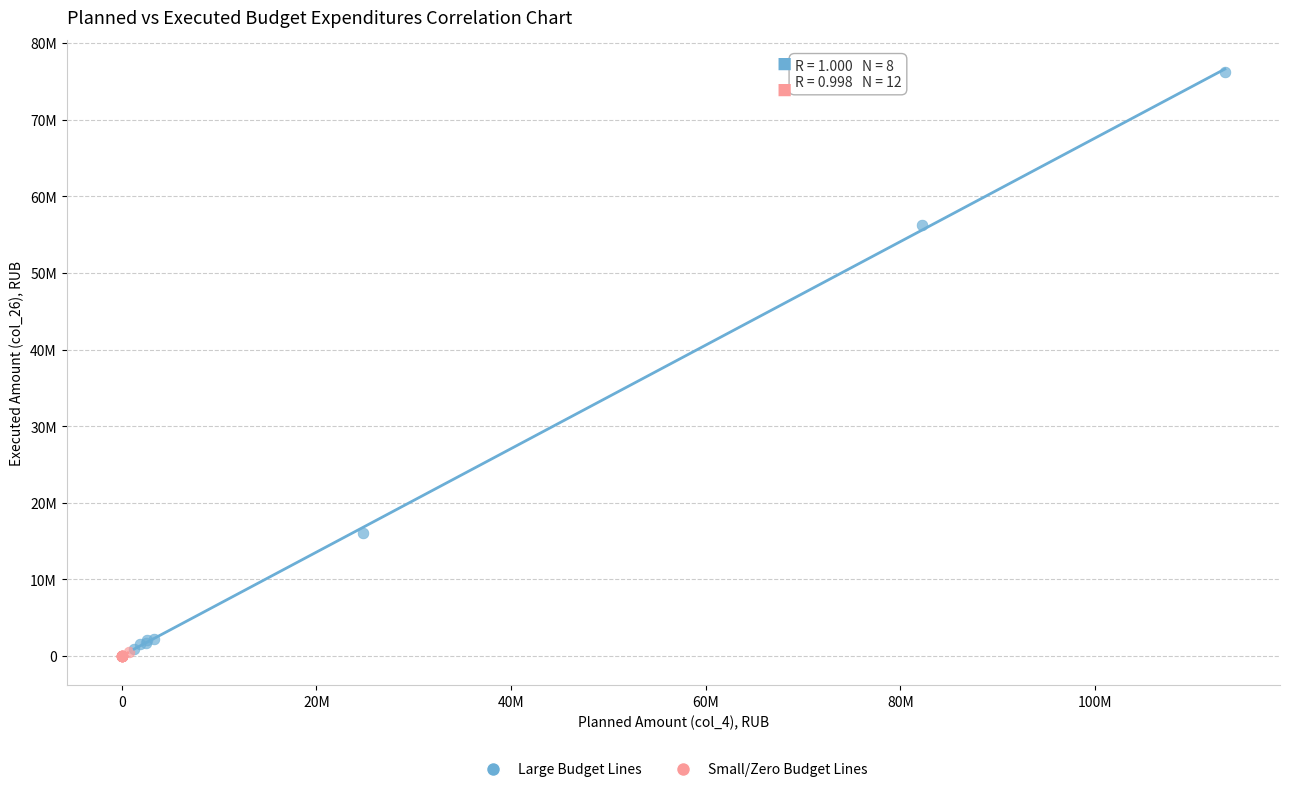

What are all the series names shown in the legend?

Large Budget Lines, Small/Zero Budget Lines